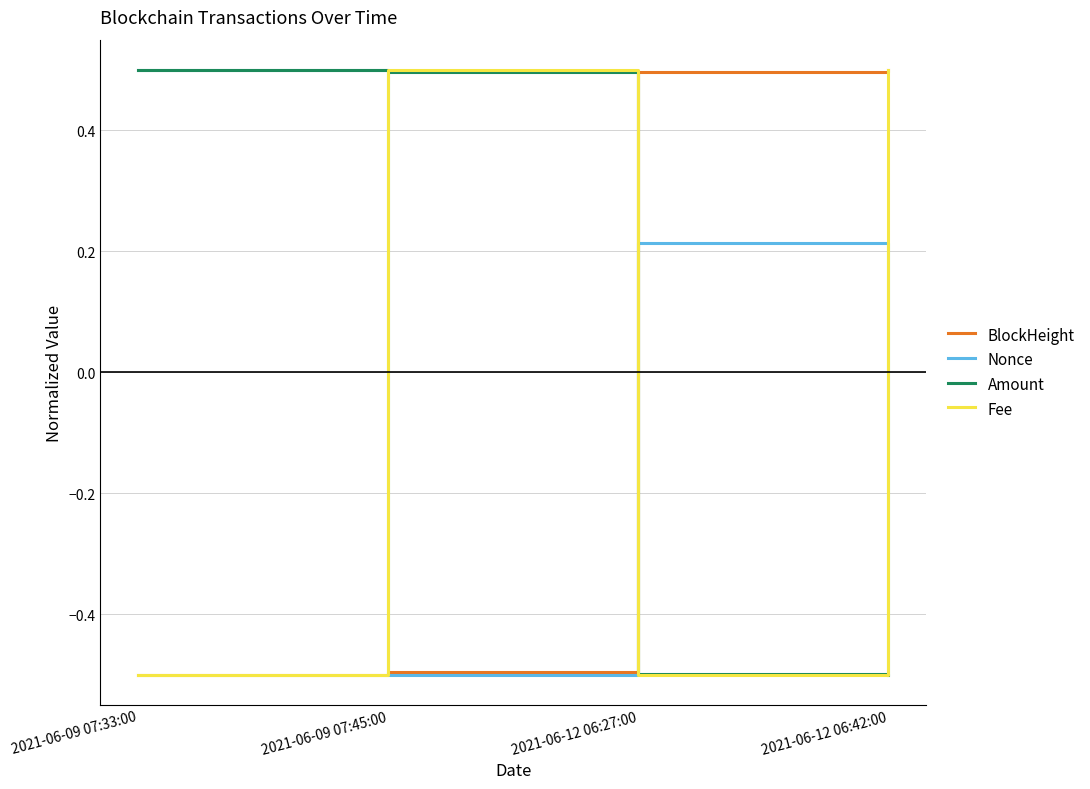

What is the difference between the highest and lowest values at 2021-06-12 06:27:00?

1.0